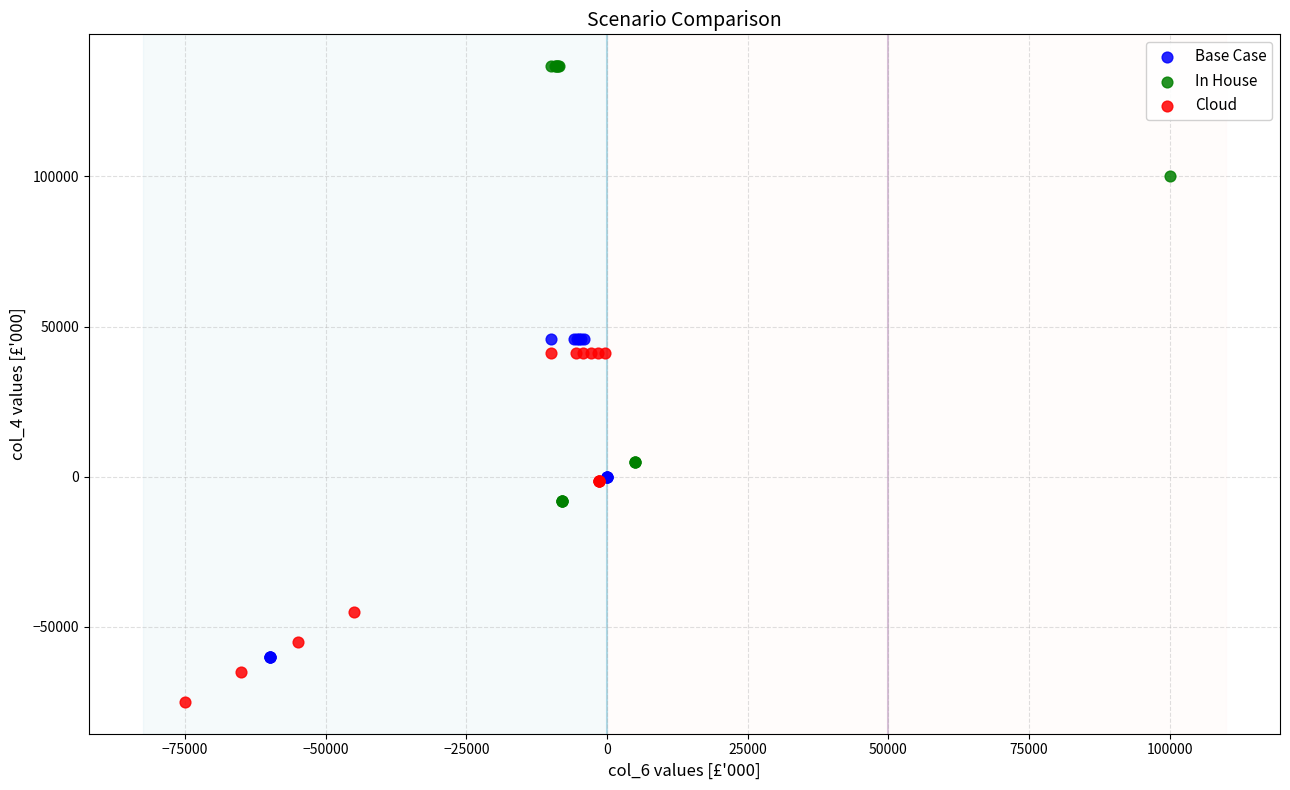

Which series contains the lowest Y value?

Cloud